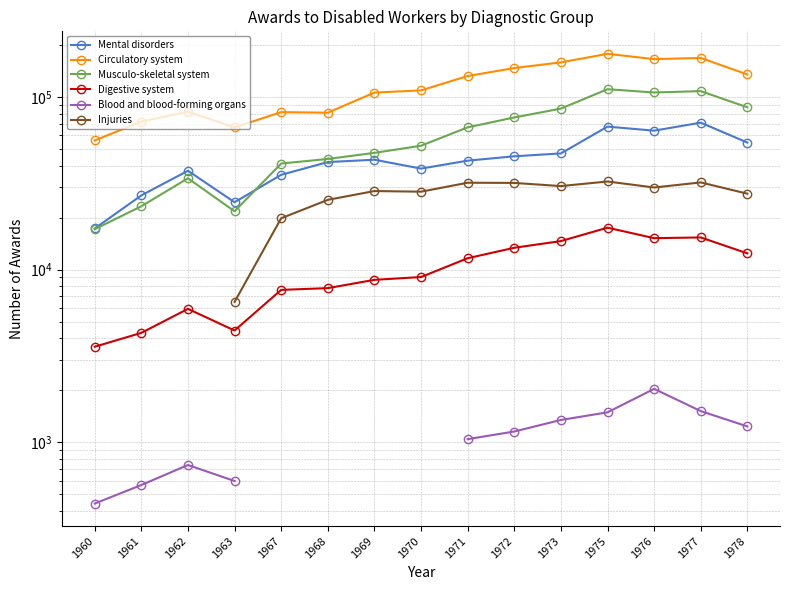

True or false: Mental disorders and Injuries intersect in this chart.

False